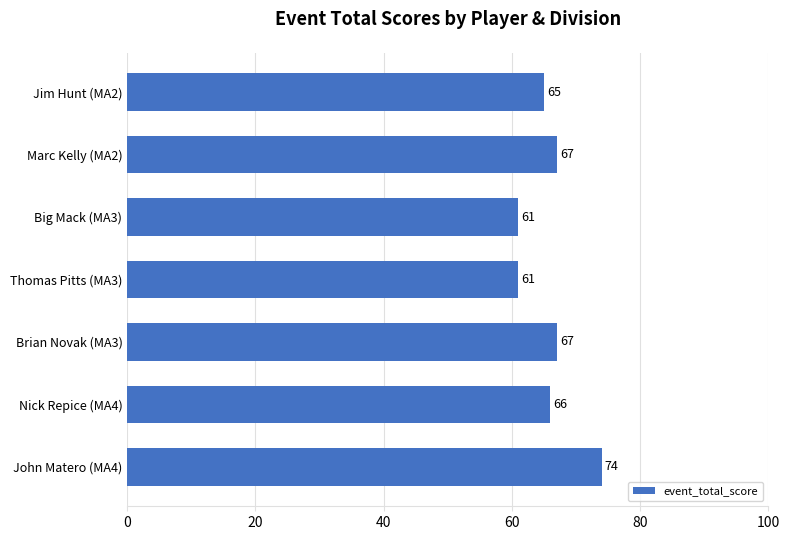

What is the ratio of the value at Brian Novak (MA3) to the value at John Matero (MA4)?

0.9